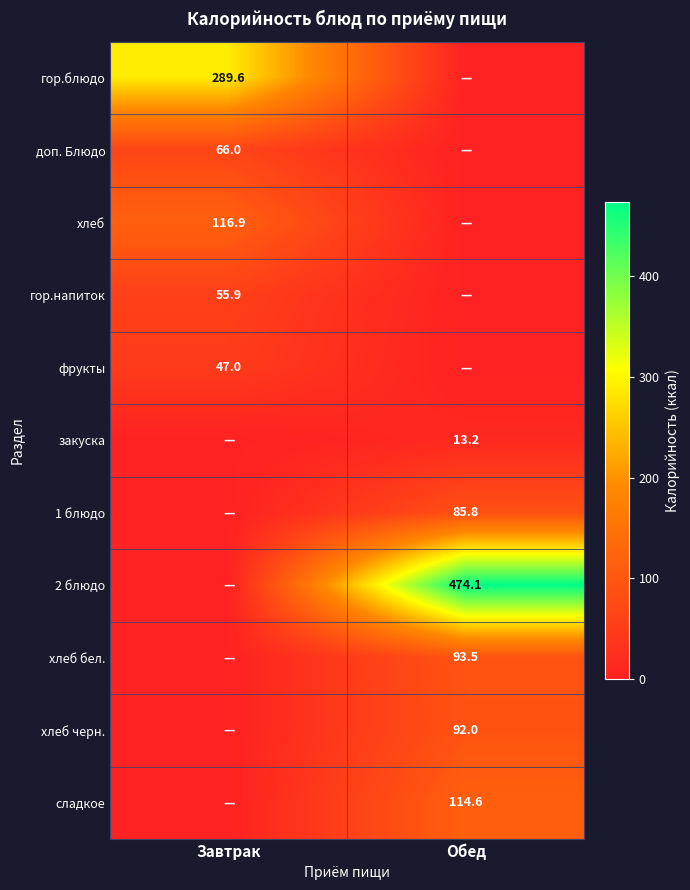

The хлеб бел. series shows 93.5 at Обед. True or false?

True